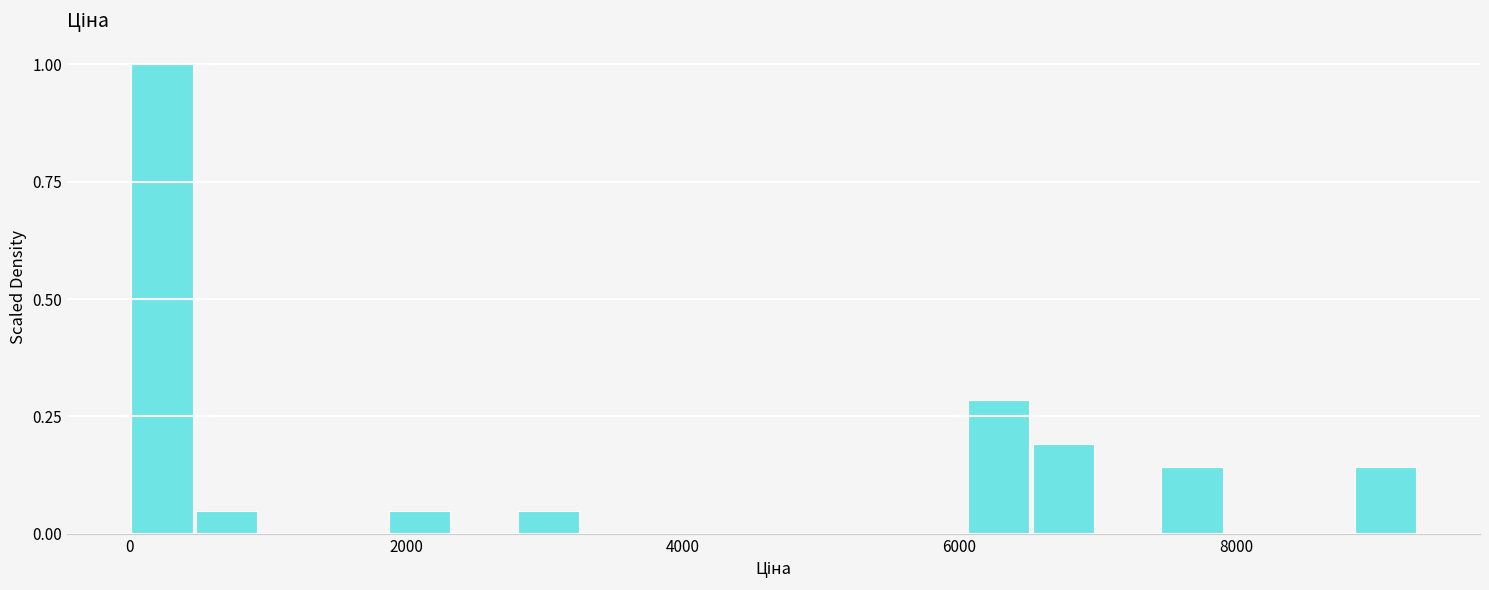

Read against the x-axis, roughly where is the centre of the tallest bar?

200